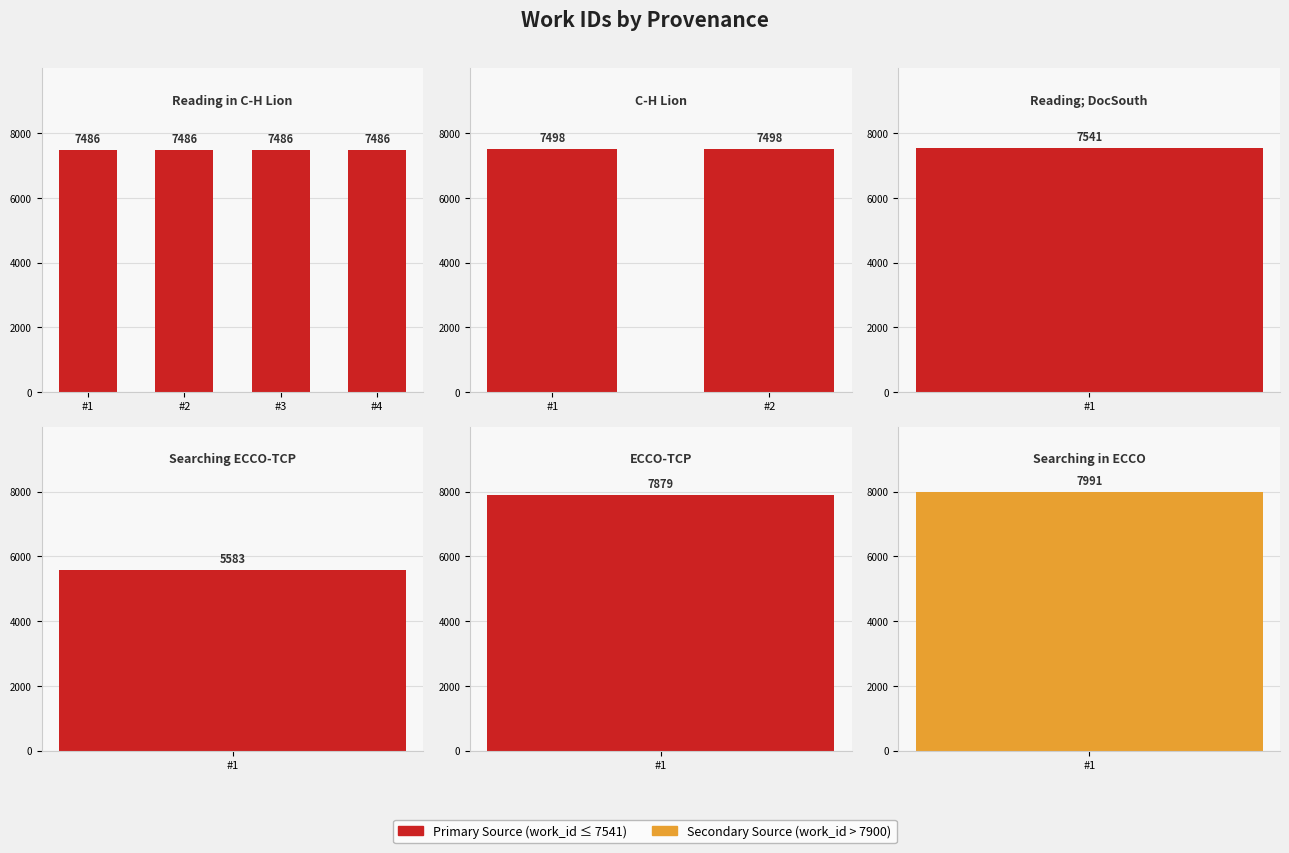

What is the change in value from C-H Lion to ECCO-TCP?

+381